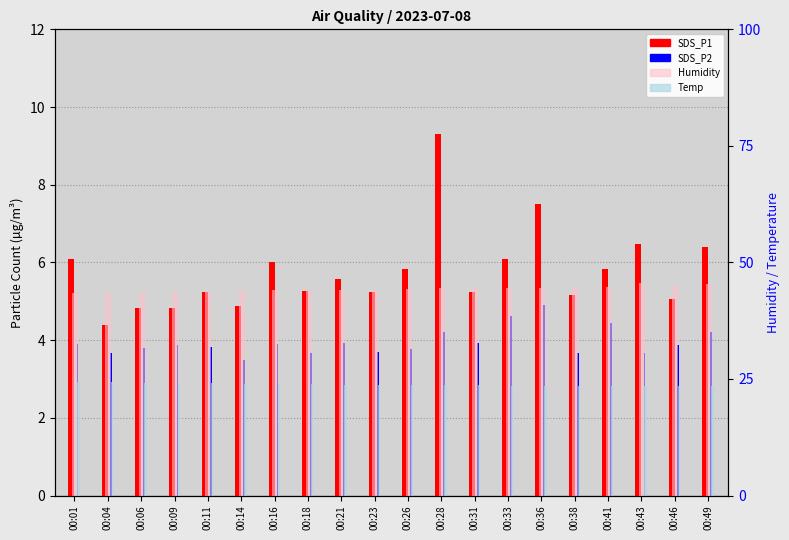

At how many categories does at least one series exceed 16?

20